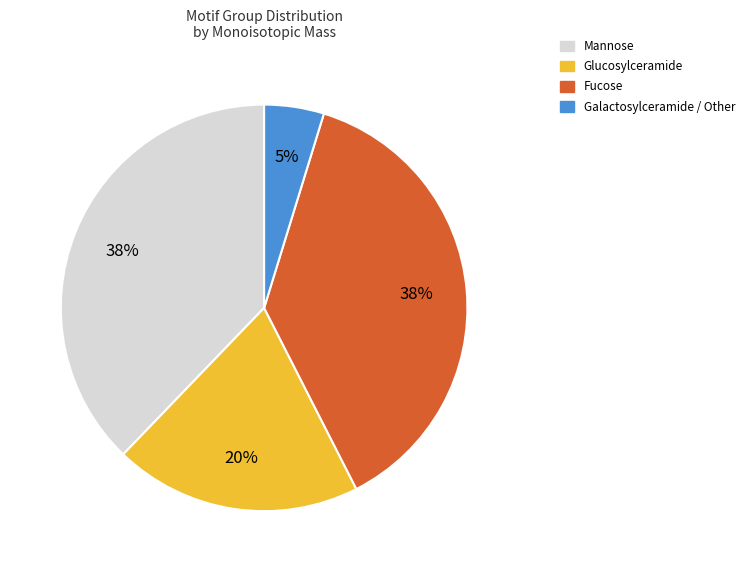

Is there any slice that represents more than half of the pie?

No